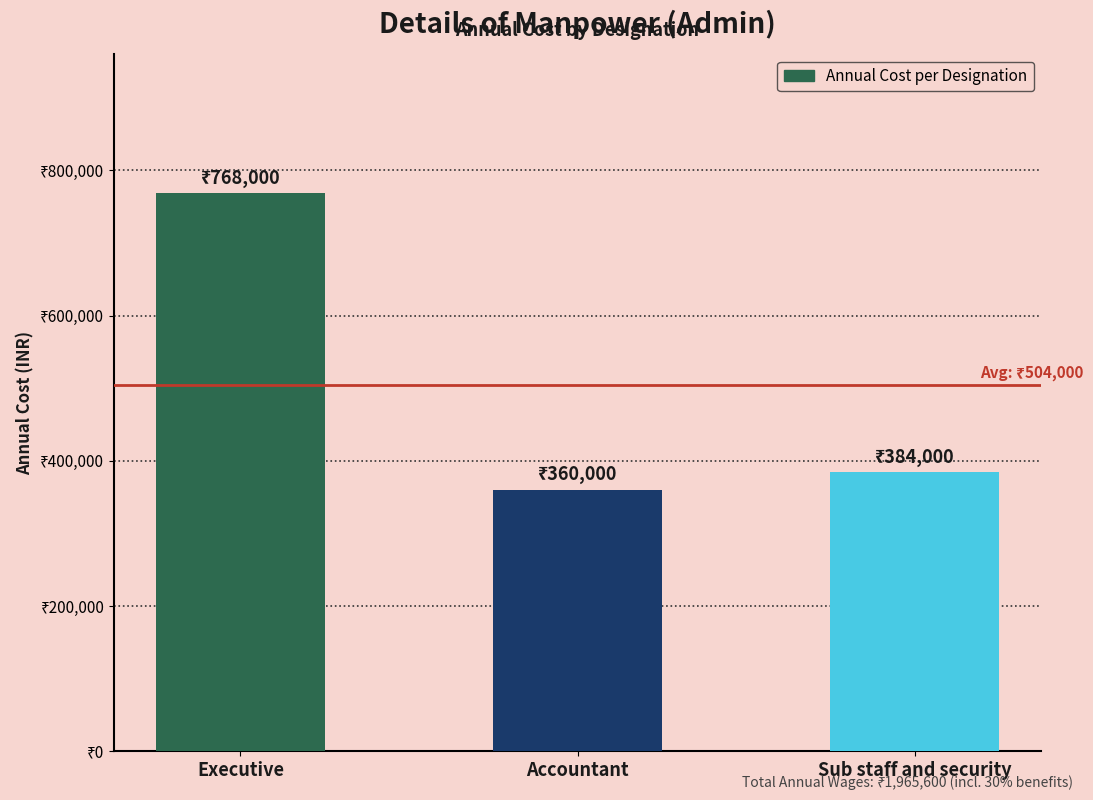

Does the chart contain any negative values?

No